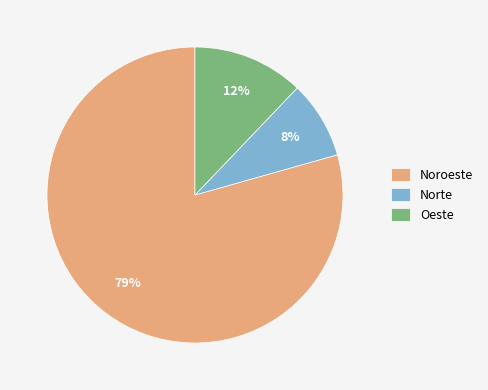

To the nearest percent, what is the average slice percentage?

33%